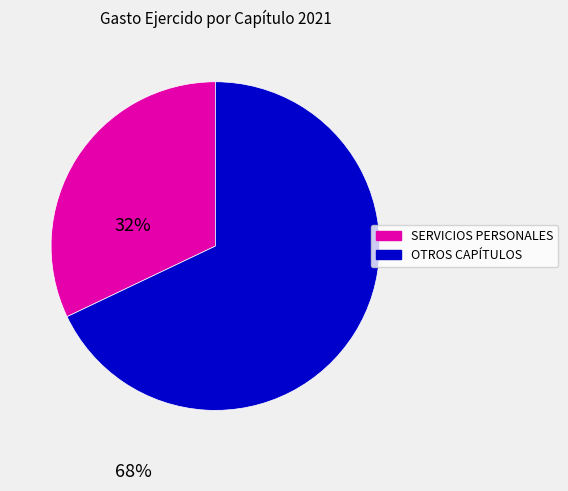

Is there any slice that represents more than half of the pie?

Yes